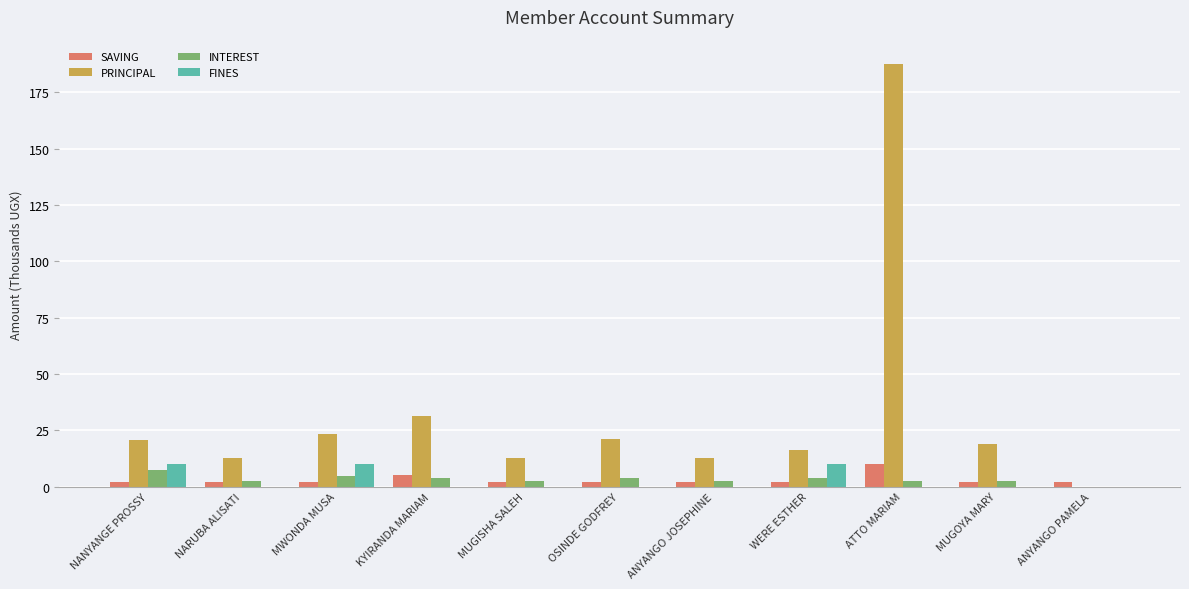

The PRINCIPAL series shows 187.7 at ATTO MARIAM. True or false?

True